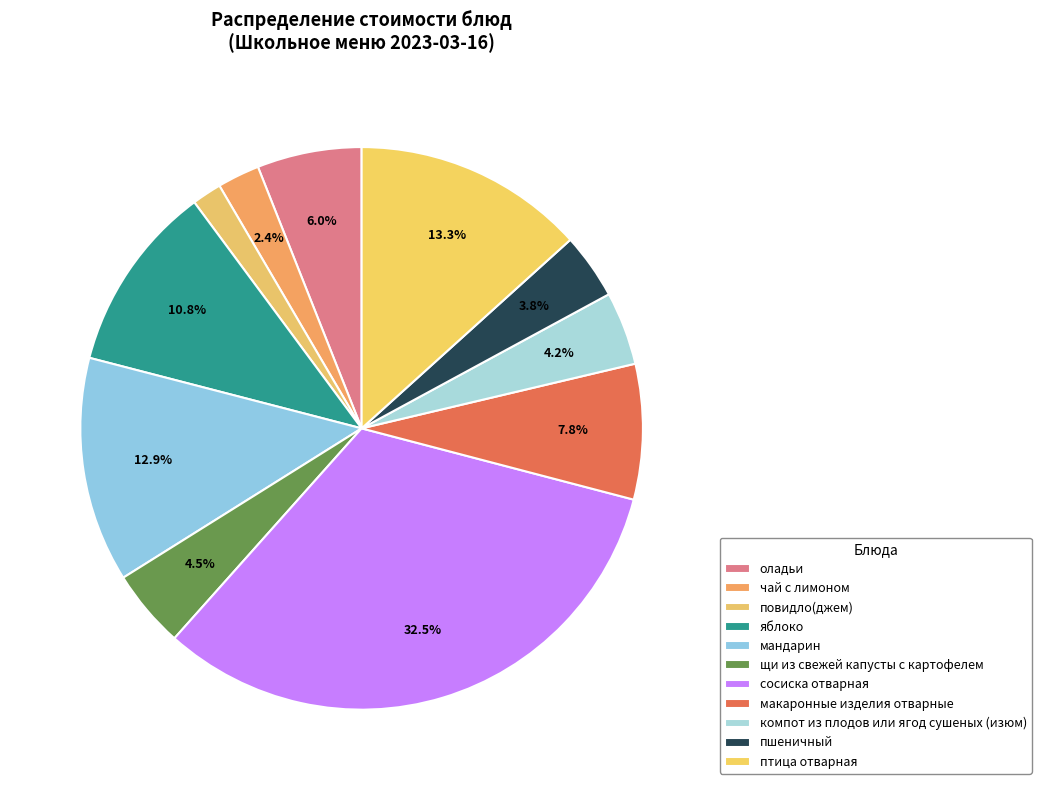

How much of the chart is everything except мандарин?

87.1%